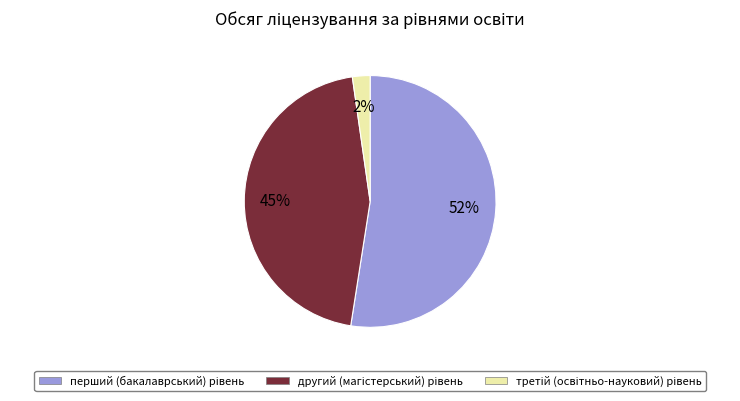

To the nearest percent, what is the average slice percentage?

33%